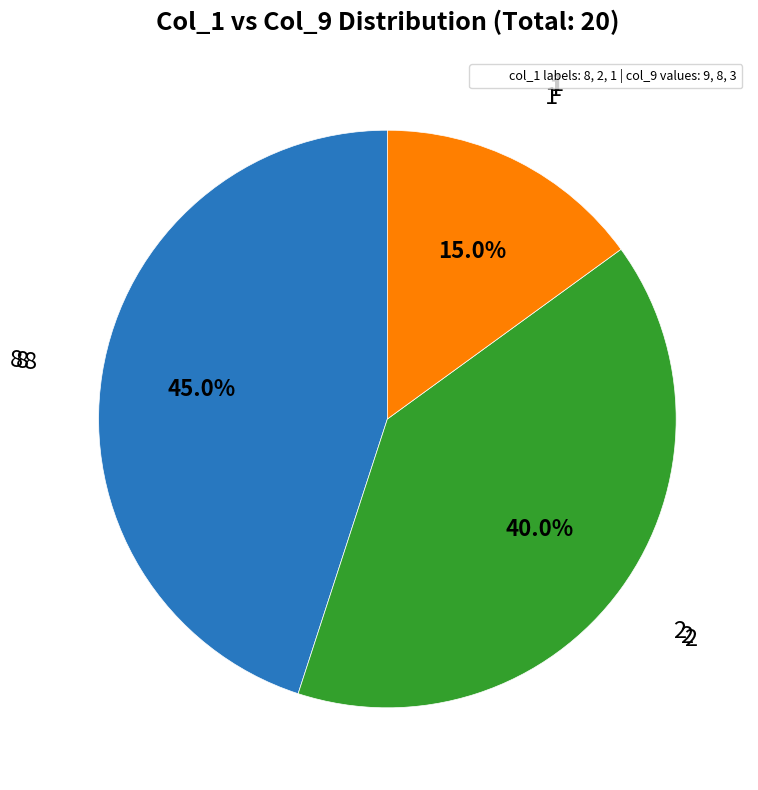

Count the number of slices in the pie.

3